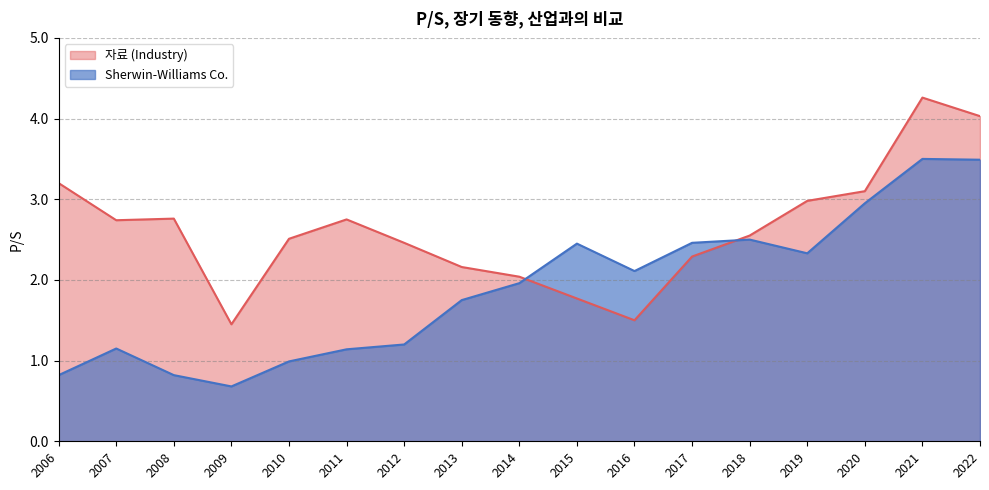

Which series has the largest total across all categories?

자료 (Industry)